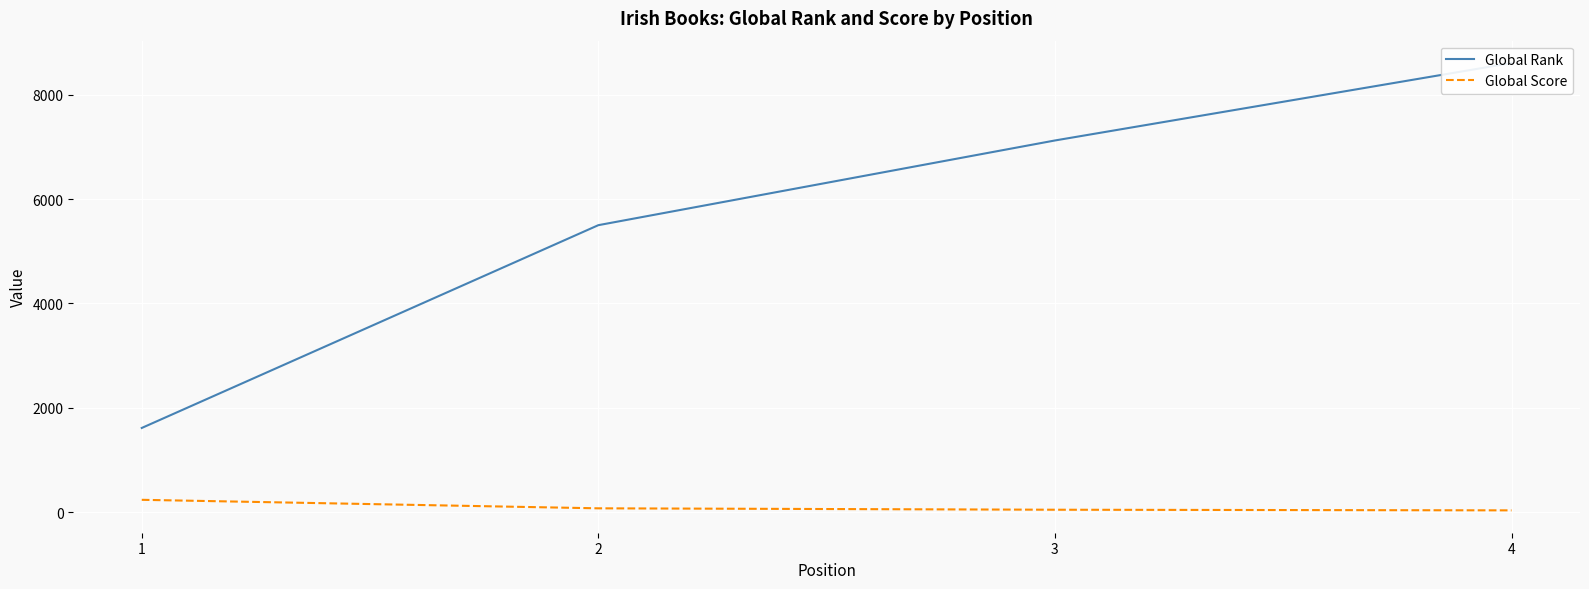

What is the difference between the second highest and second lowest values in the Global Rank series?

1623